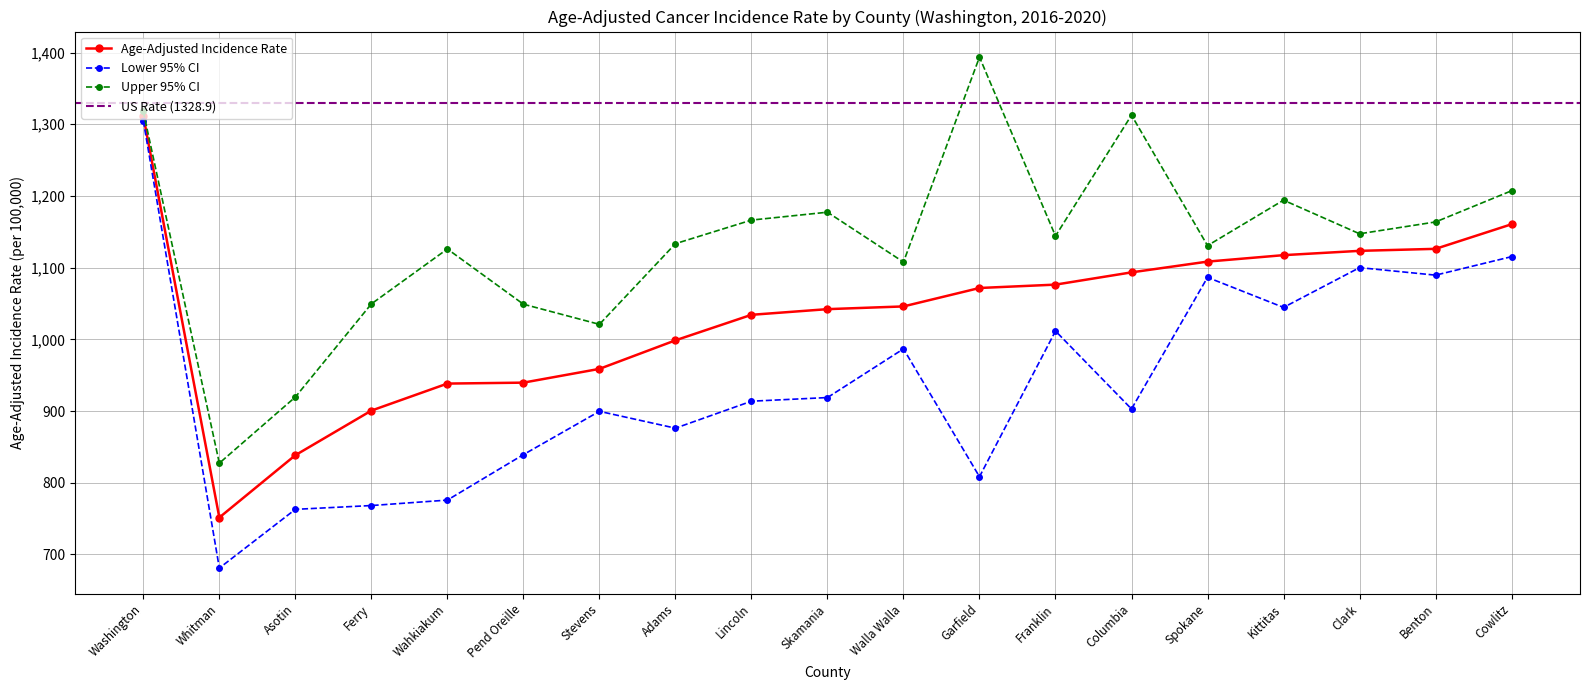

True or false: Lower 95% CI and Upper 95% CI intersect in this chart.

False